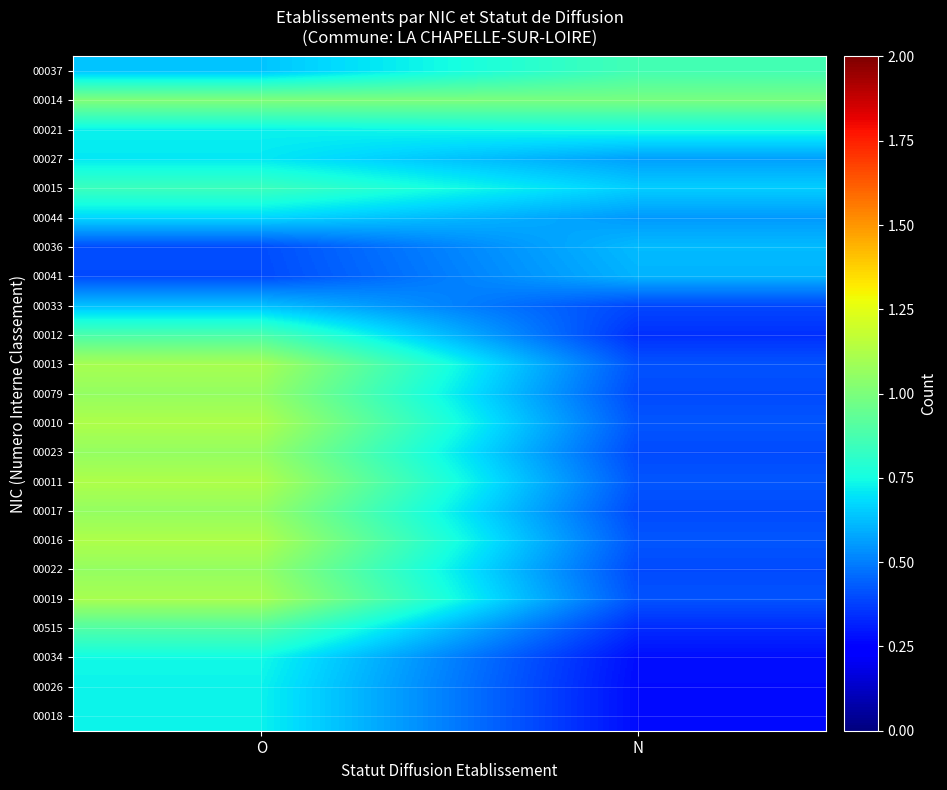

What is the minimum value shown in the chart?

0.3